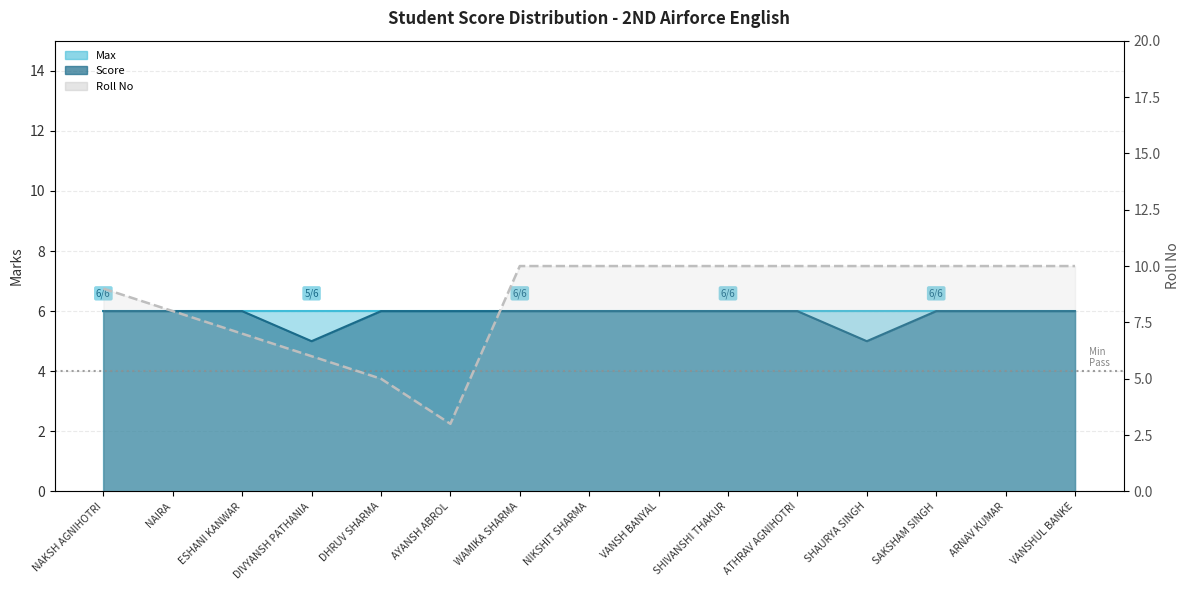

What is the greatest value displayed?

10